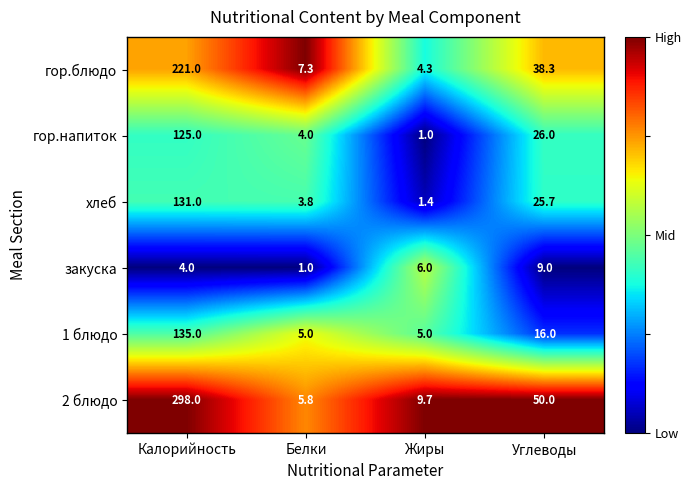

What is the difference between the maximum and minimum values in the 1 блюдо series?

130.0